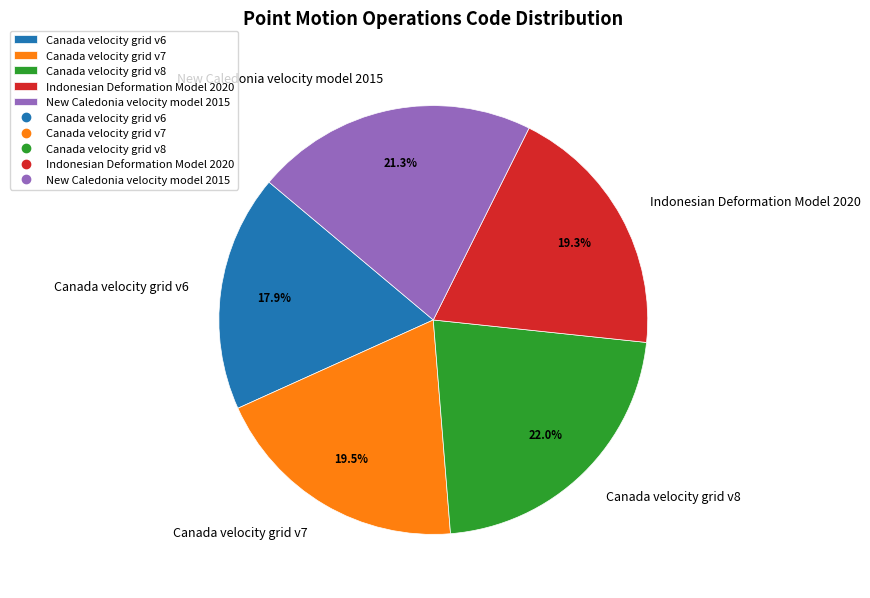

What is the largest slice in the pie chart?

Canada velocity grid v8